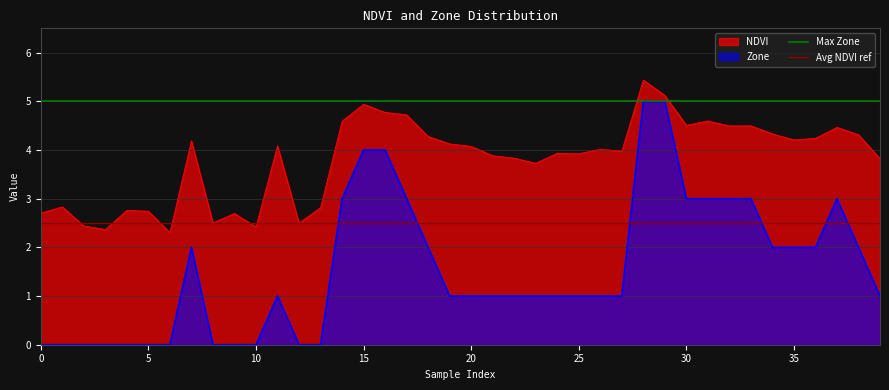

Does the chart display data point markers on the line(s)?

No